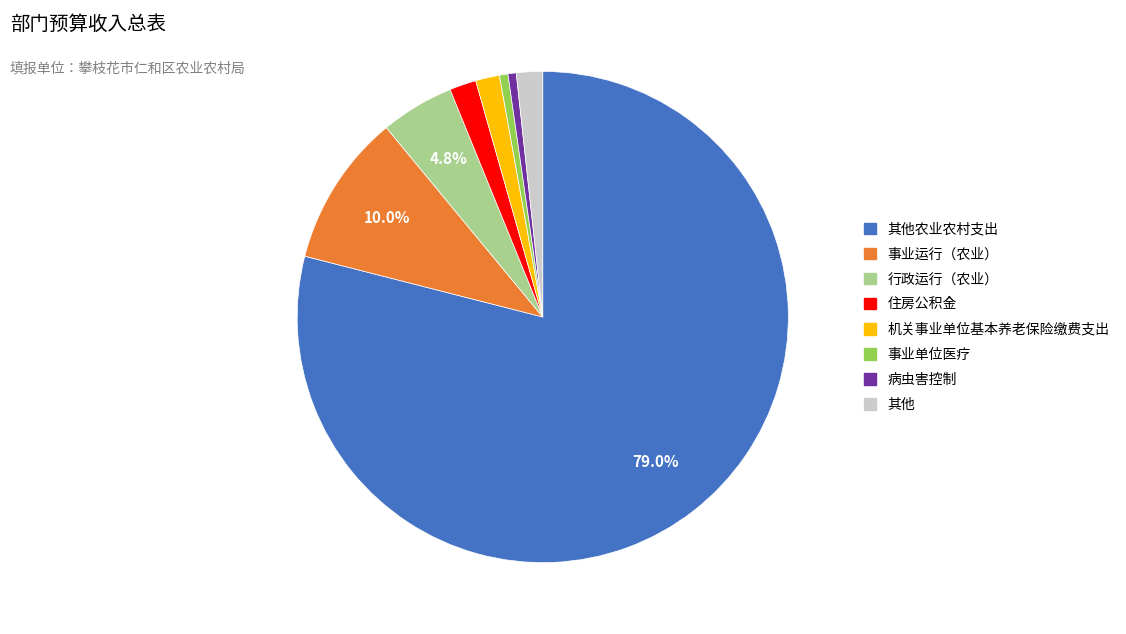

Is there a majority slice in this chart?

Yes